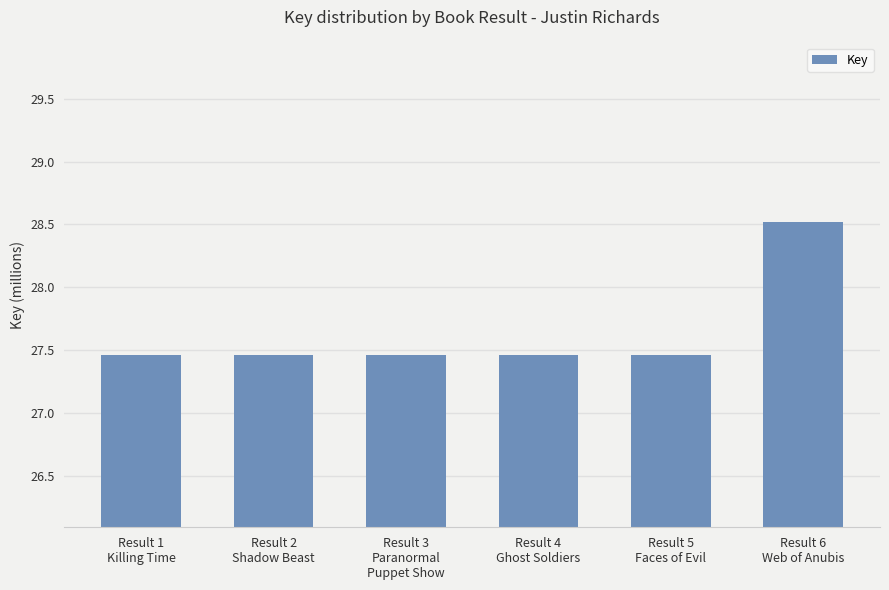

What is the label of the 6th bar from the left?

Result 6
Web of Anubis